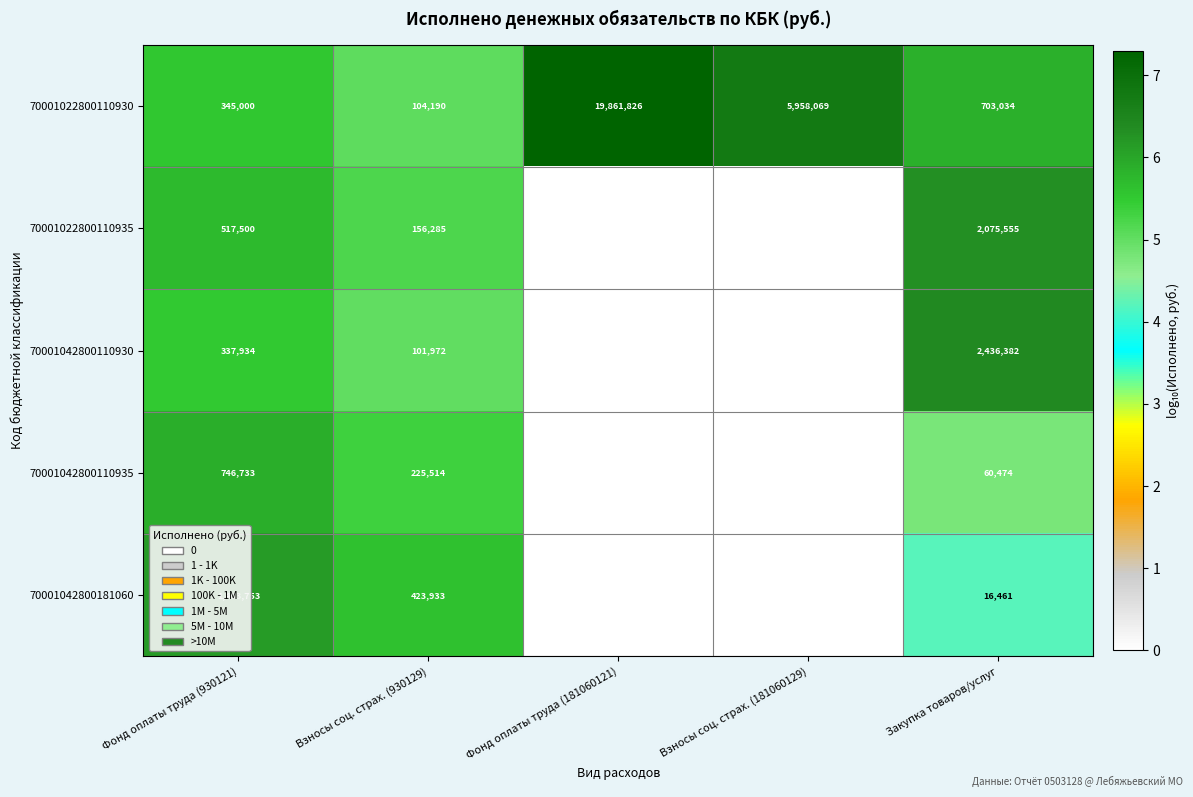

At which category does the chart reach its minimum across all series?

Фонд оплаты труда (181060121)